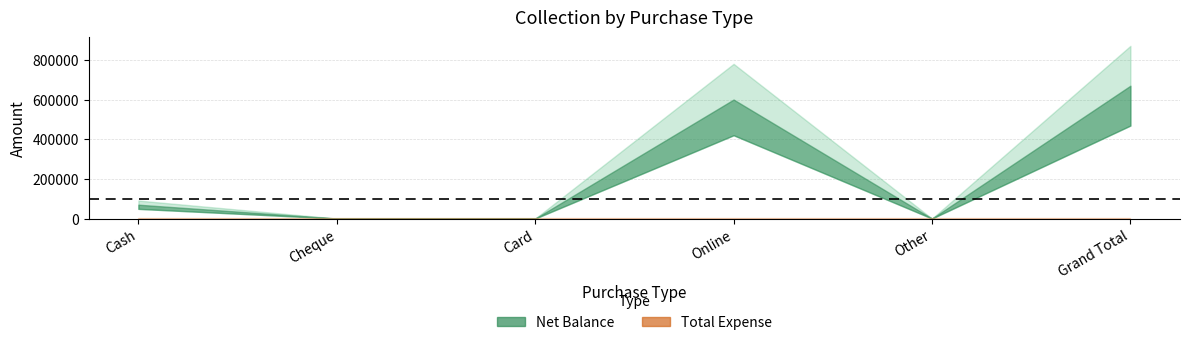

What position from the left is Other?

5